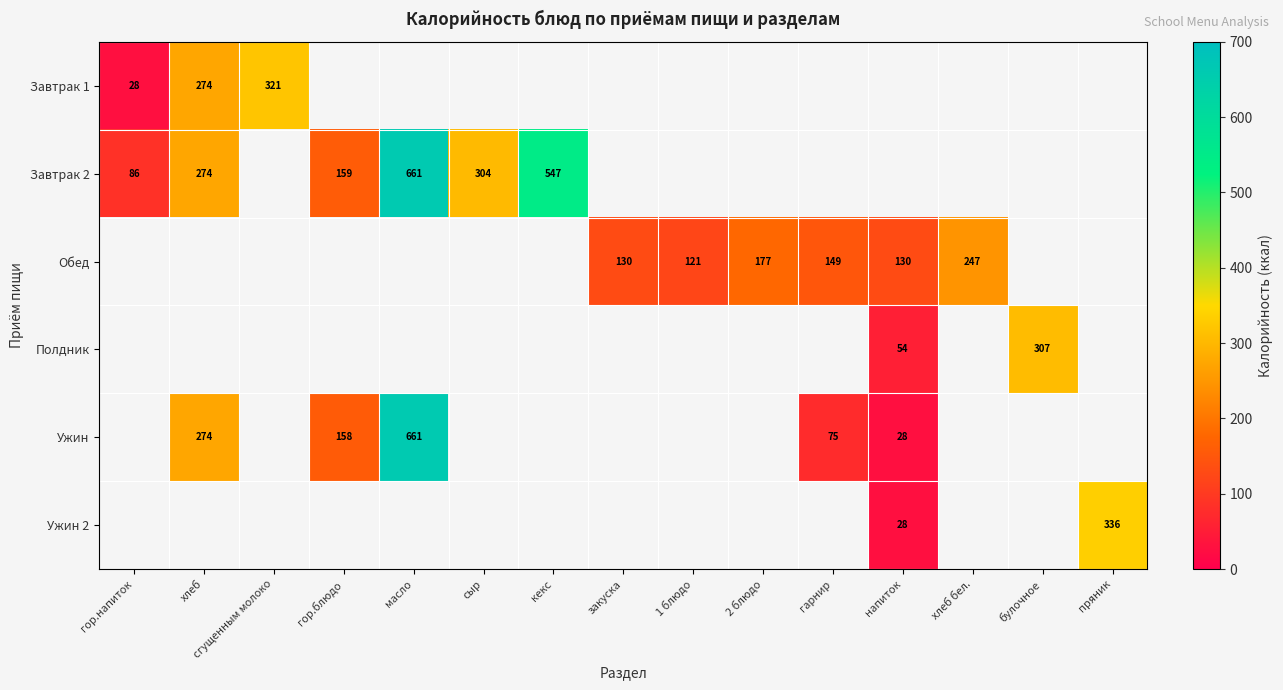

The value of Ужин at хлеб is 416. True or false?

False